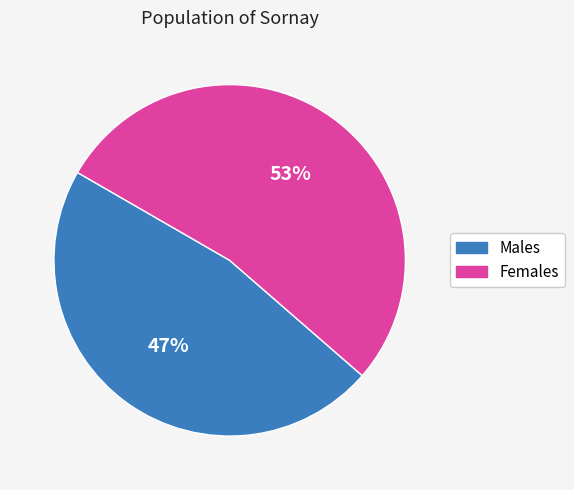

To the nearest percent, what is the difference between the largest and smallest slice percentages?

6%